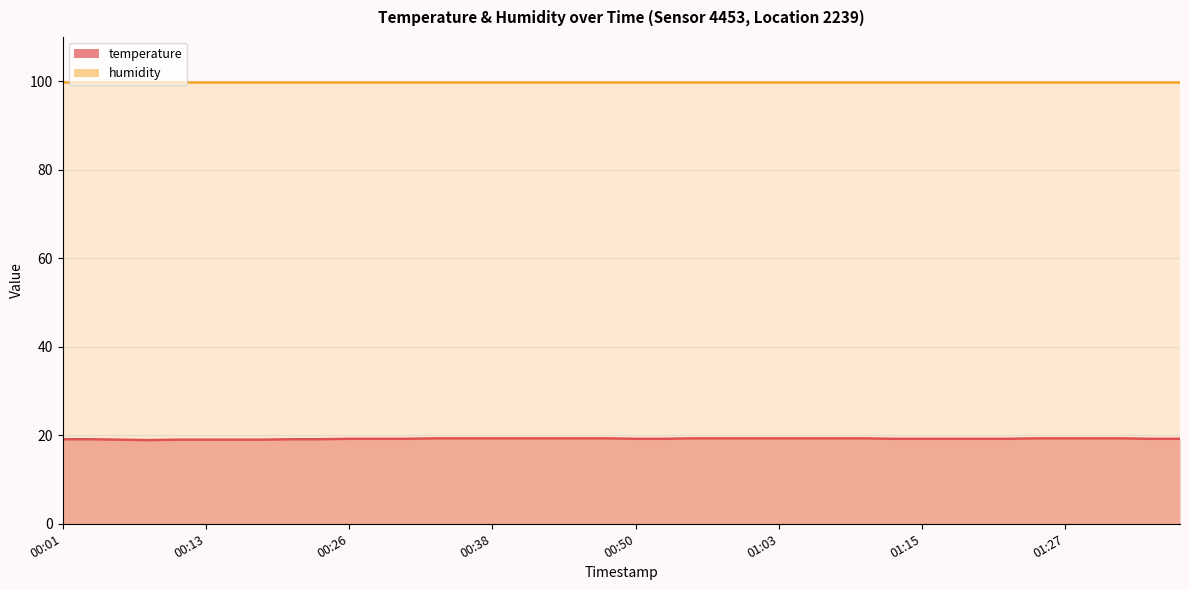

Is it true that the value at 00:30 is 19.2?

True